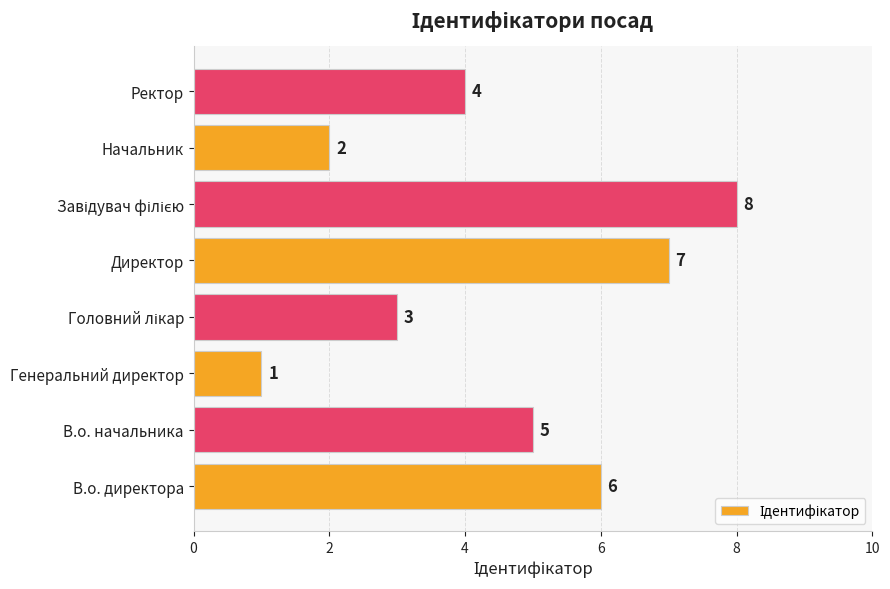

Count the values in the range 3 to 7.

5